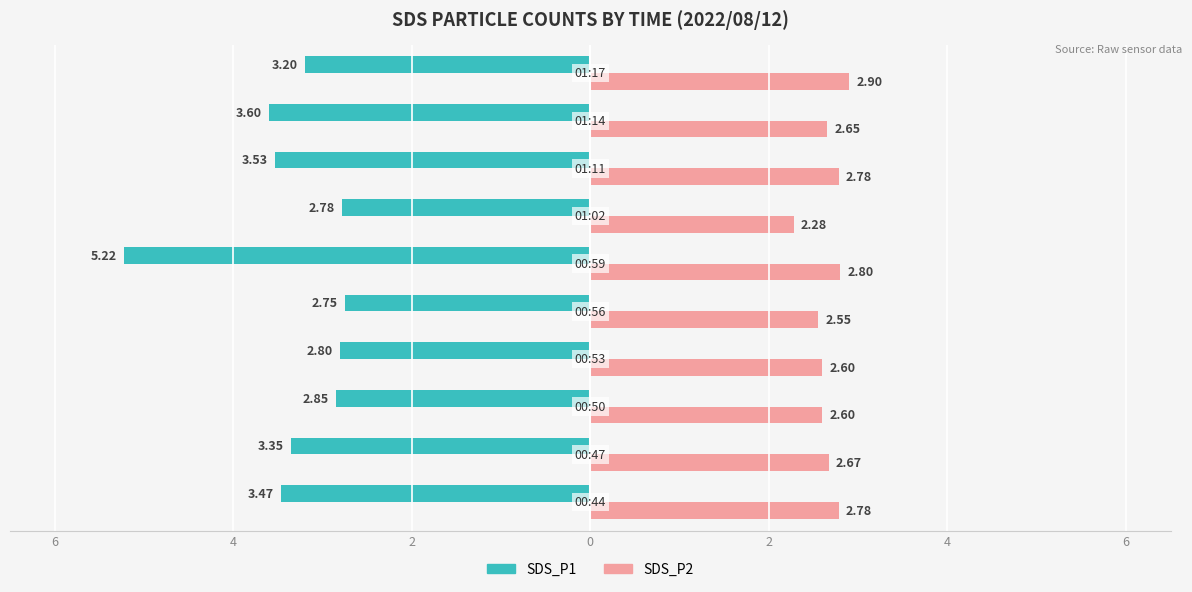

What are all the series names shown in the legend?

SDS_P1, SDS_P2